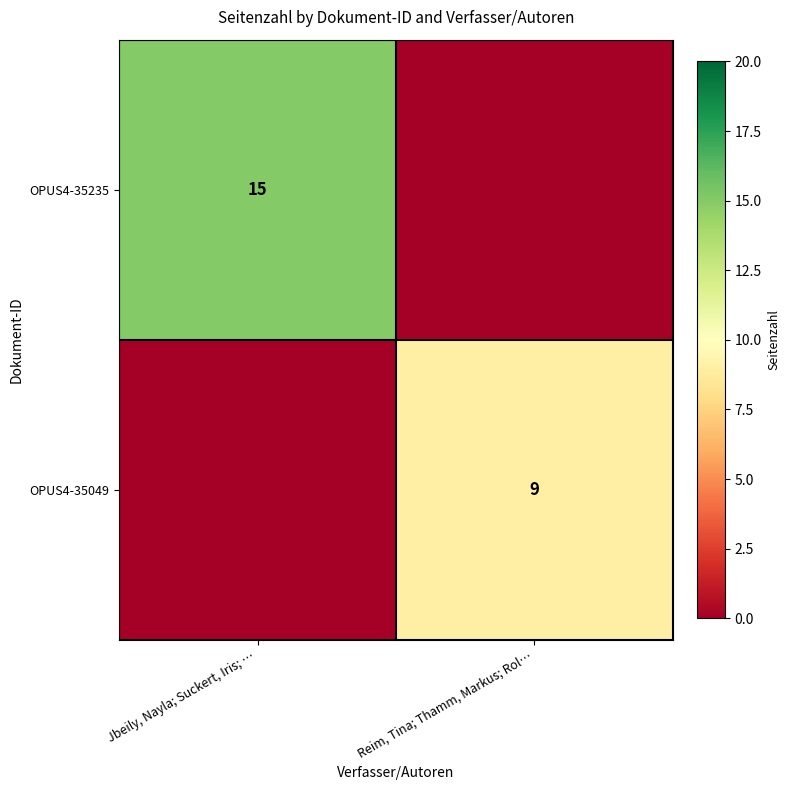

The value of OPUS4-35049 at Reim, Tina; Thamm, Markus; Rol… is 13. True or false?

False